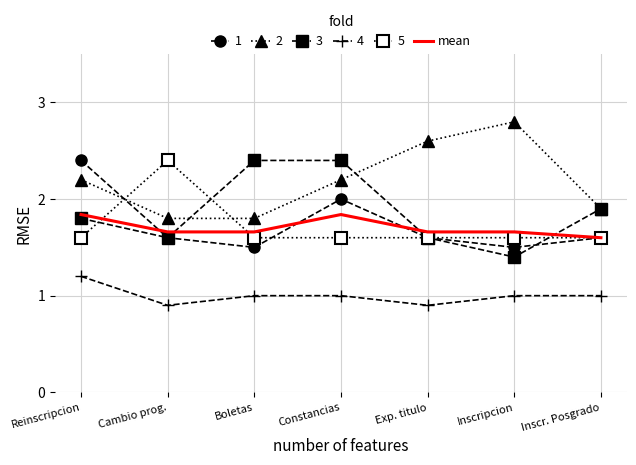

What is the greatest value displayed?

2.8